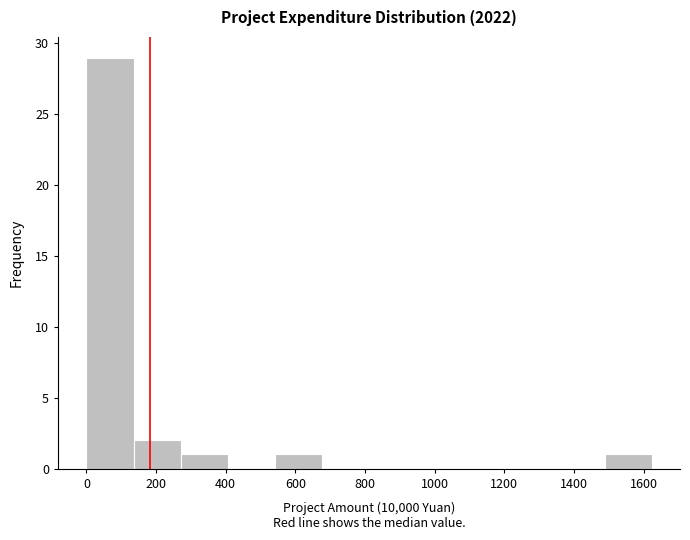

Reading left to right, transcribe this chart: for each bar, give the range it covers on the x-axis and its height. Neither the bar edges nor the heights are printed on the chart, so give them approximately, as read against the axes.

0 to 140: 29
140 to 280: 2
280 to 400: 1
400 to 540: 0
540 to 680: 1
680 to 820: 0
820 to 940: 0
940 to 1080: 0
1080 to 1220: 0
1220 to 1360: 0
1360 to 1480: 0
1480 to 1620: 1